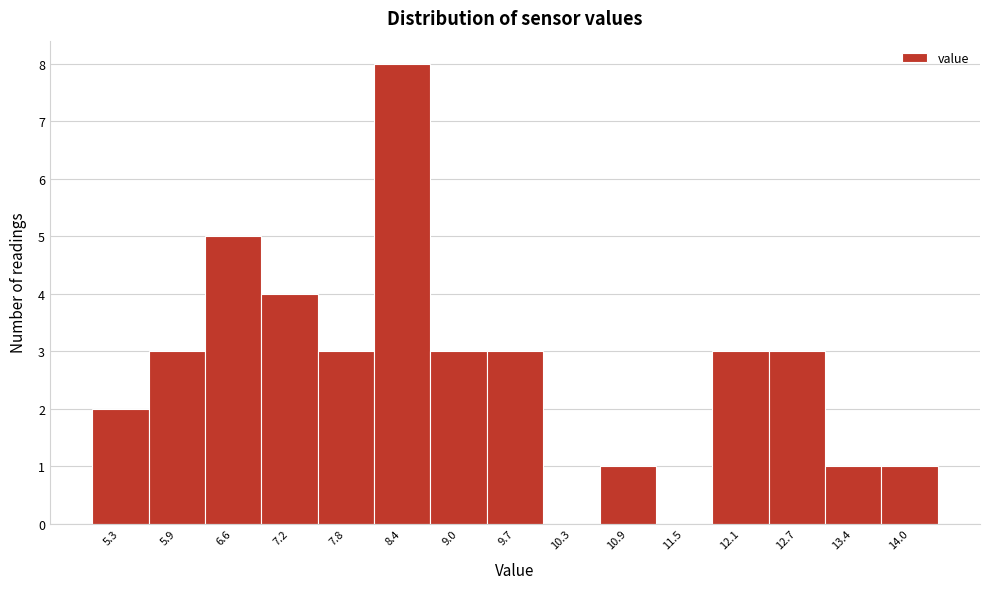

Reading left to right, transcribe all the data shown in this chart.

5.3=2	5.9=3	6.6=5	7.2=4	7.8=3	8.4=8	9.0=3	9.7=3	10.3=0	10.9=1	11.5=0	12.1=3	12.7=3	13.4=1	14.0=1